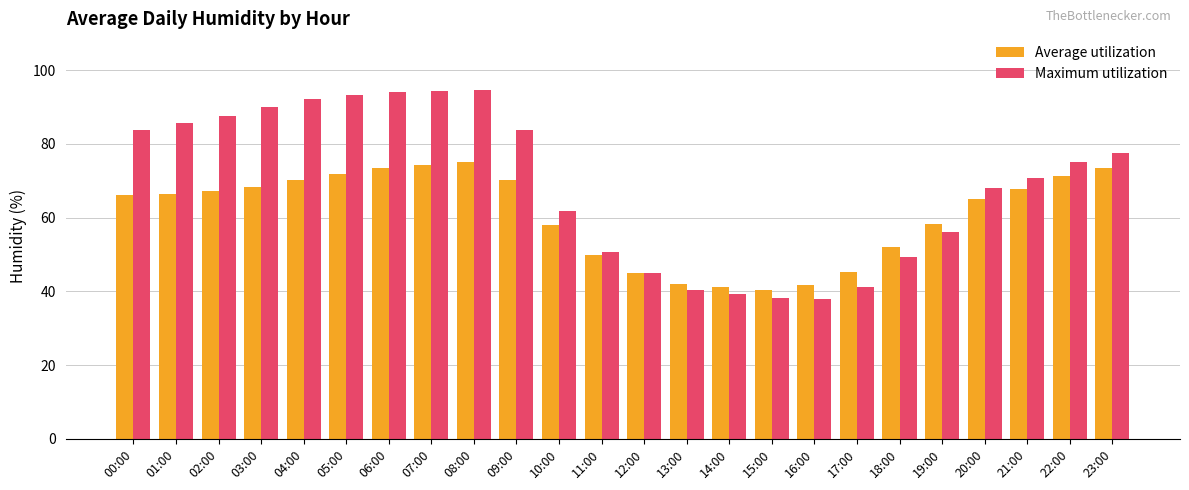

The value of Average utilization at 09:00 is 70.2. True or false?

True